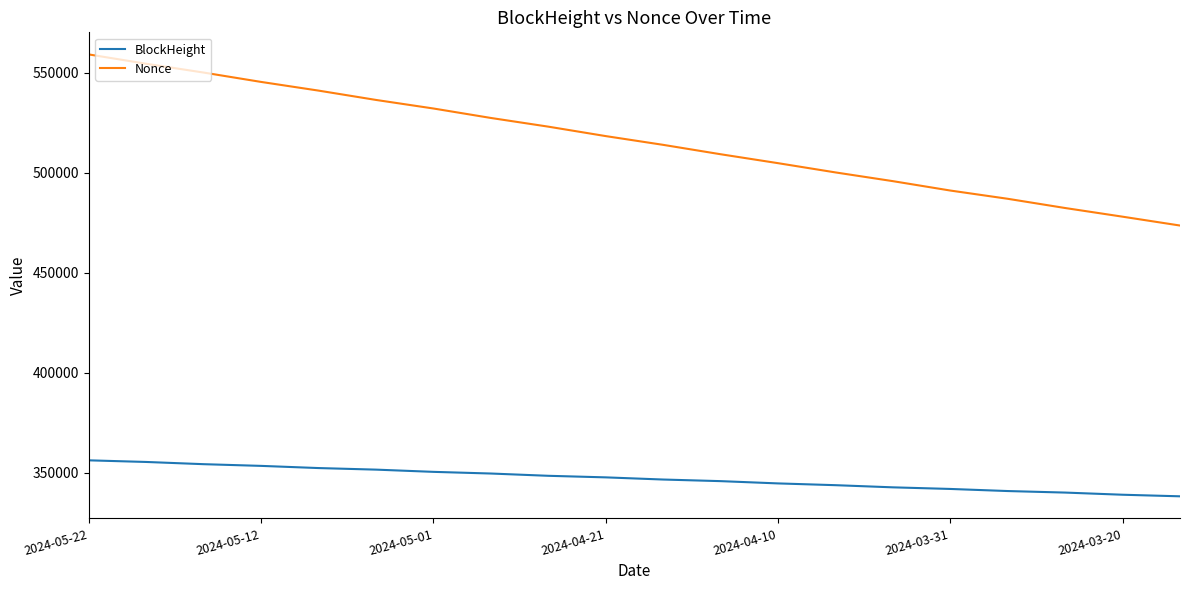

What is the difference between the maximum and minimum values in the Nonce series?

85557